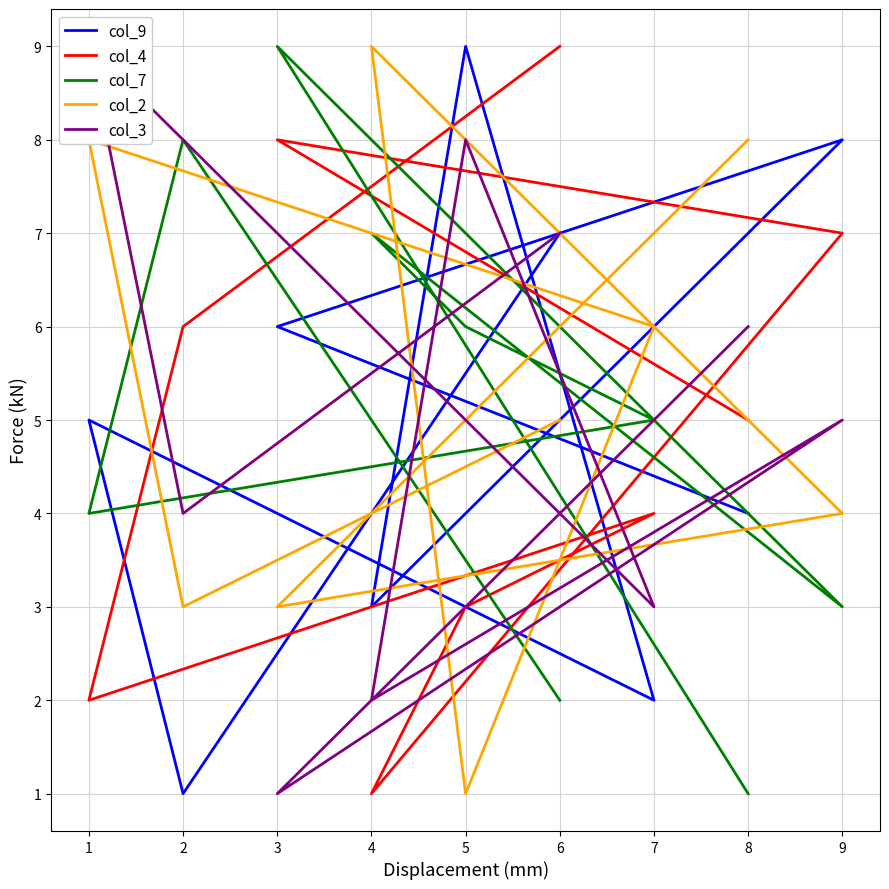

The col_4 series shows 3 at 7. True or false?

False